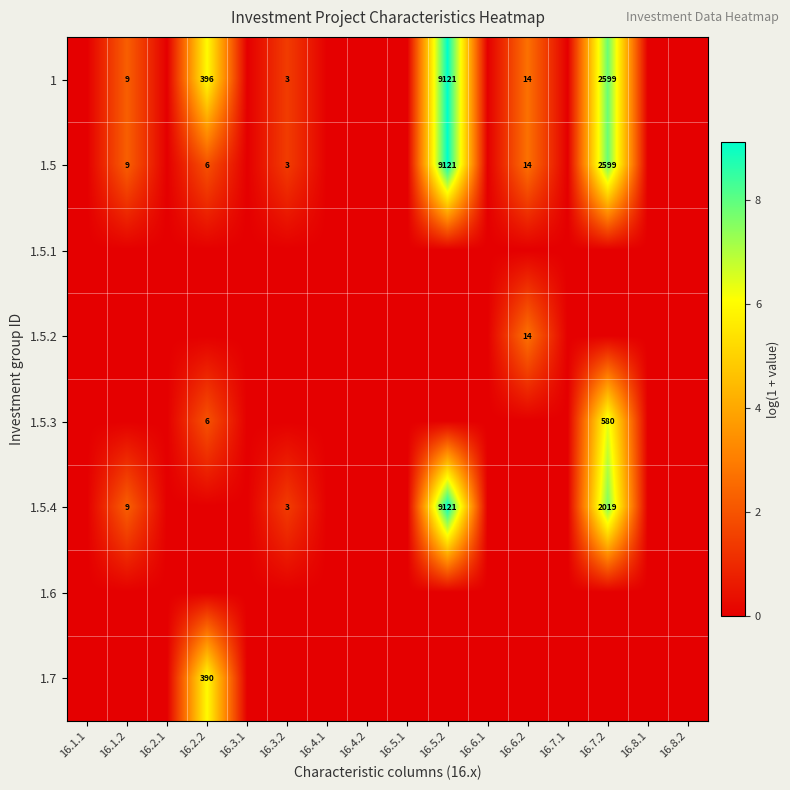

The 1.5 series shows 2599 at 16.7.2. True or false?

True